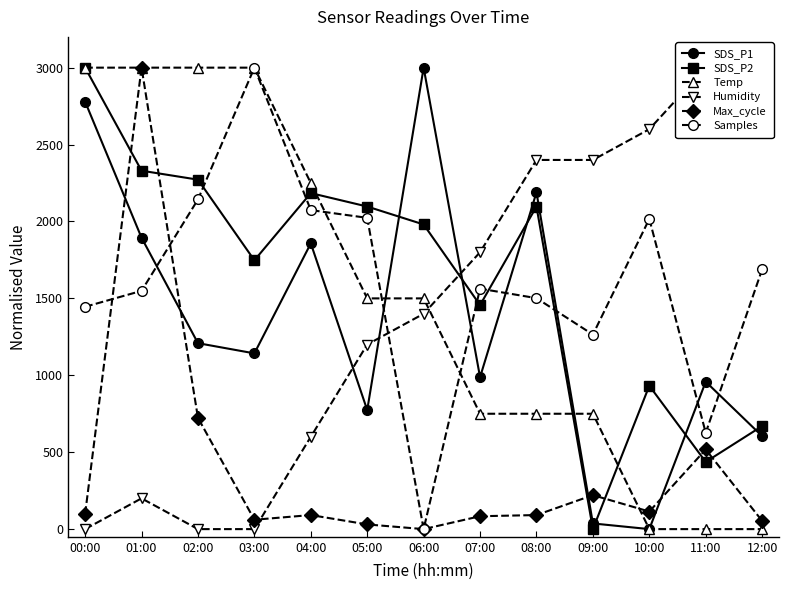

Is it true that Temp equals 5310.9 at 02:00?

False